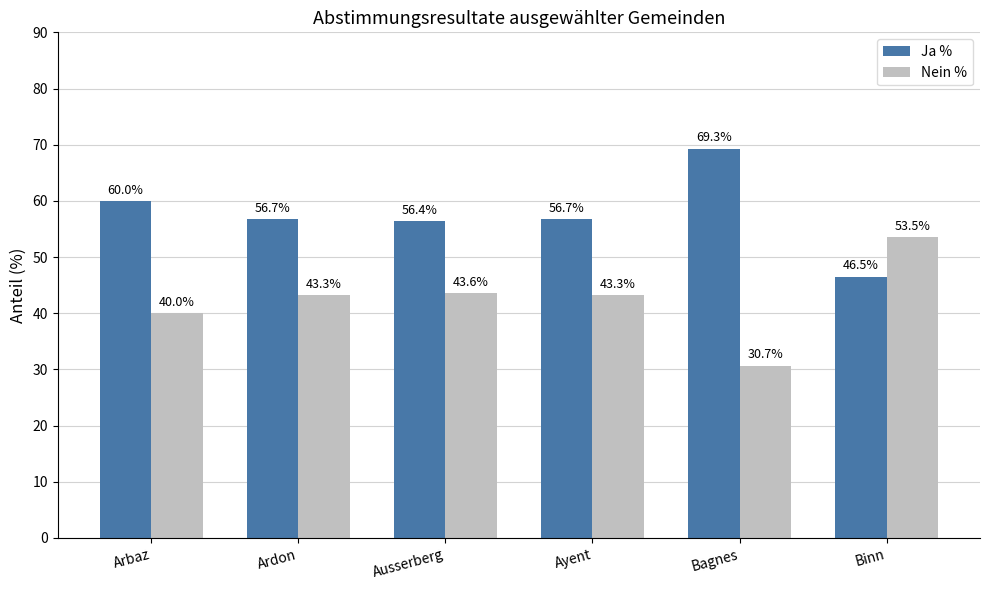

What is the difference between the highest and lowest values at Ausserberg?

12.8